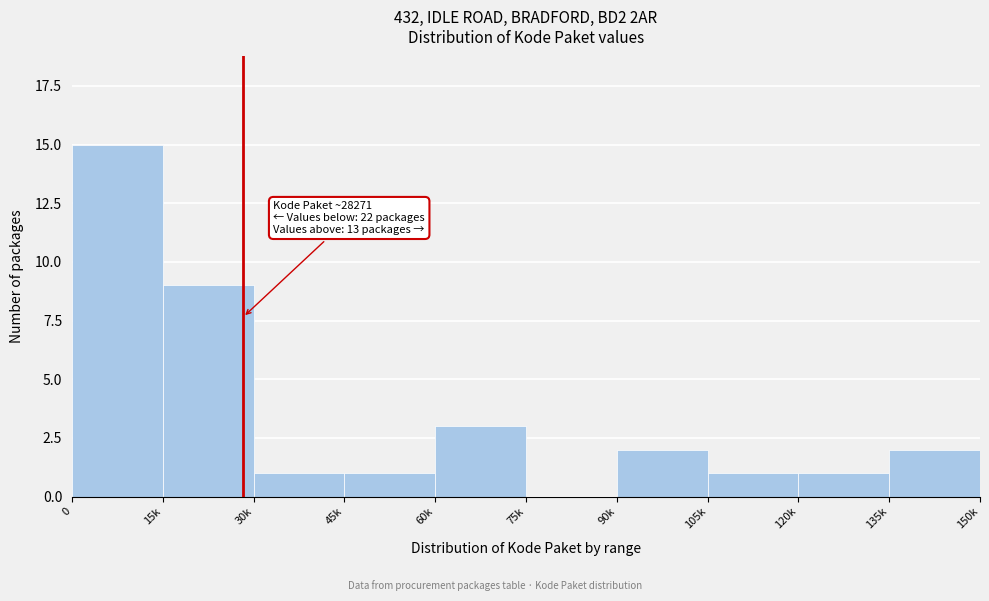

Reading right to left, list all the values displayed in this chart.

135k=2	120k=1	105k=1	90k=2	75k=0	60k=3	45k=1	30k=1	15k=9	0=15